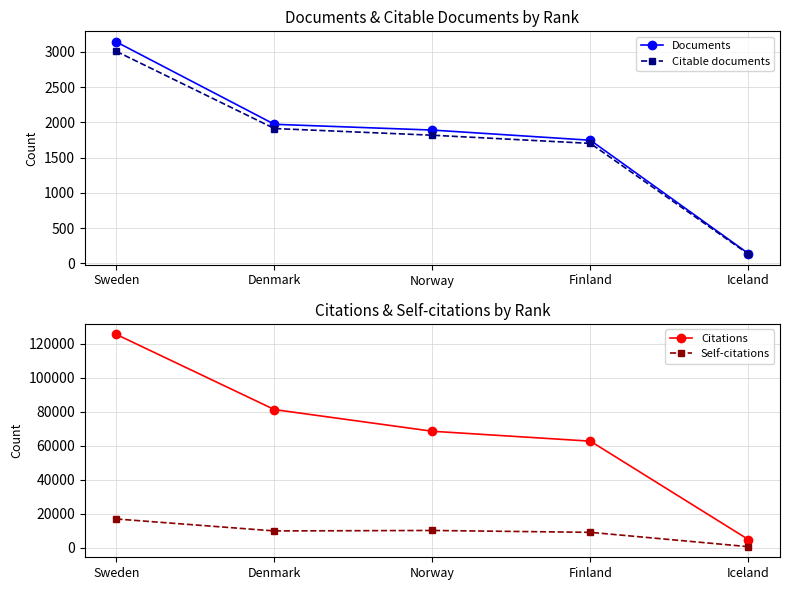

What is the label of the 5th point from the left?

Iceland